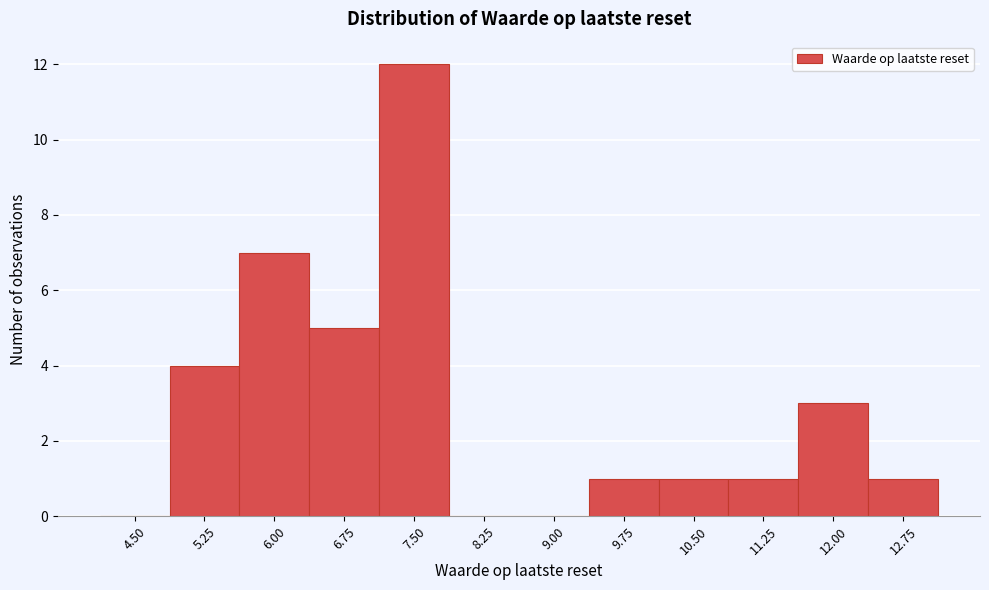

Reading left to right, what are all the values shown in this chart?

4.50=0	5.25=4	6.00=7	6.75=5	7.50=12	8.25=0	9.00=0	9.75=1	10.50=1	11.25=1	12.00=3	12.75=1